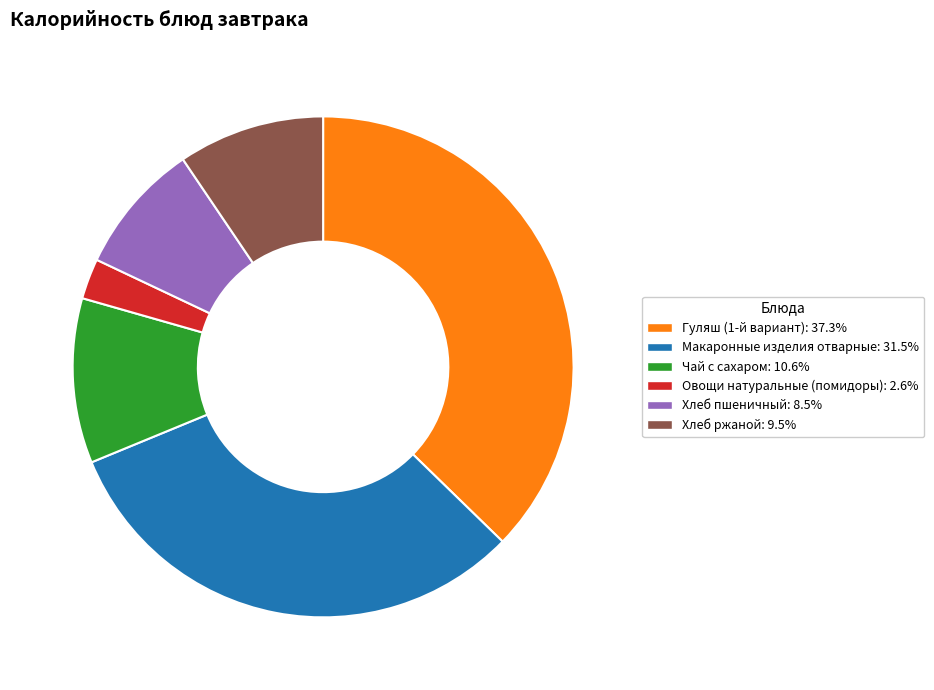

Is the sum of Макаронные изделия отварные and Чай с сахаром greater than half?

No